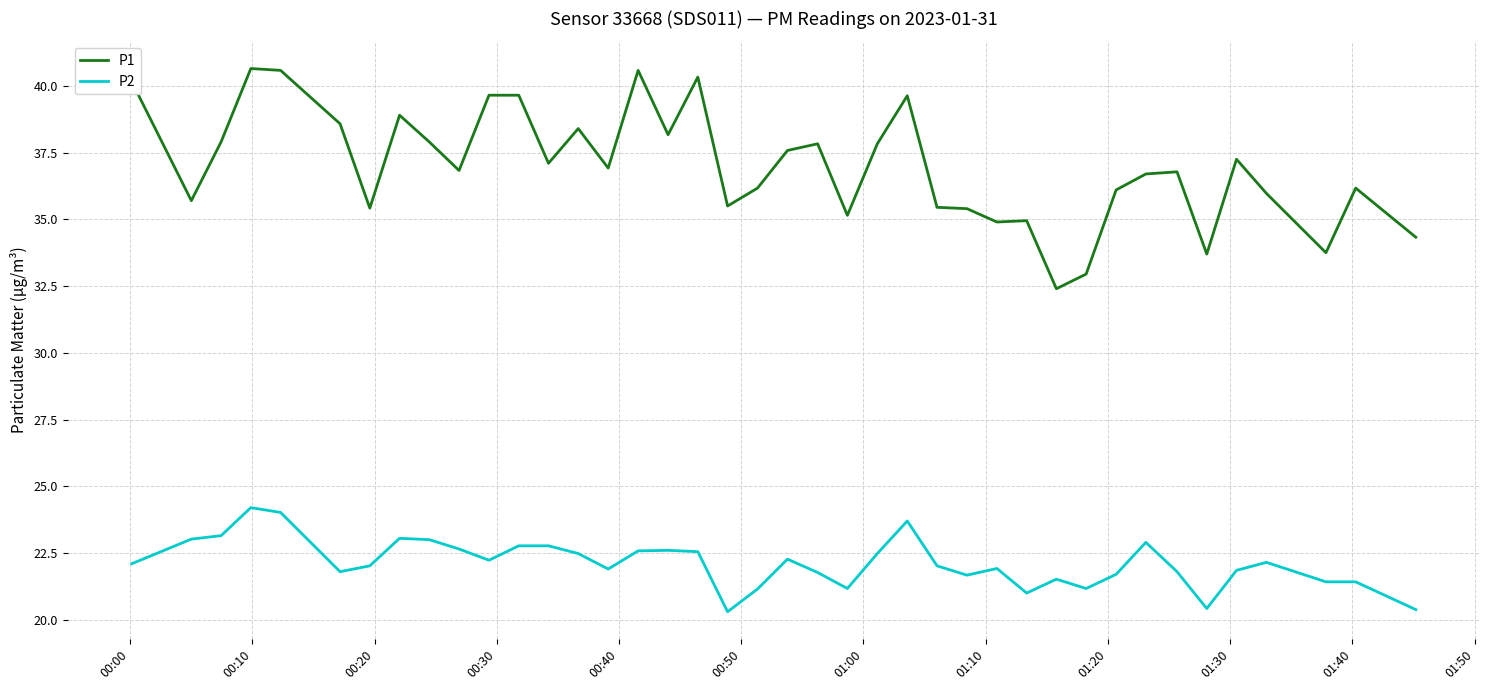

What is the lowest value of the P2 series?

20.3